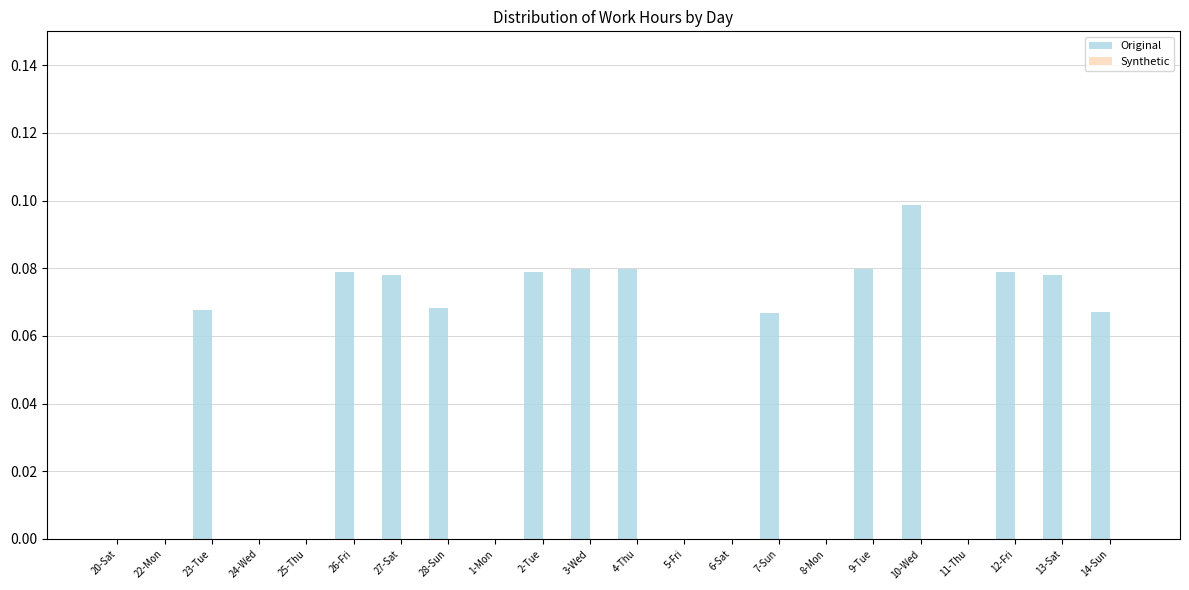

What is the sum of all values?

1.0